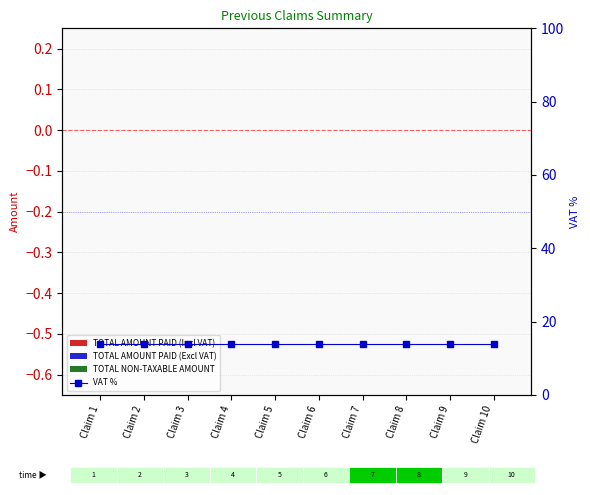

List the labels in order of TOTAL AMOUNT PAID (Incl VAT) value, smallest first.

Claim 1, Claim 2, Claim 3, Claim 4, Claim 5, Claim 6, Claim 7, Claim 8, Claim 9, Claim 10